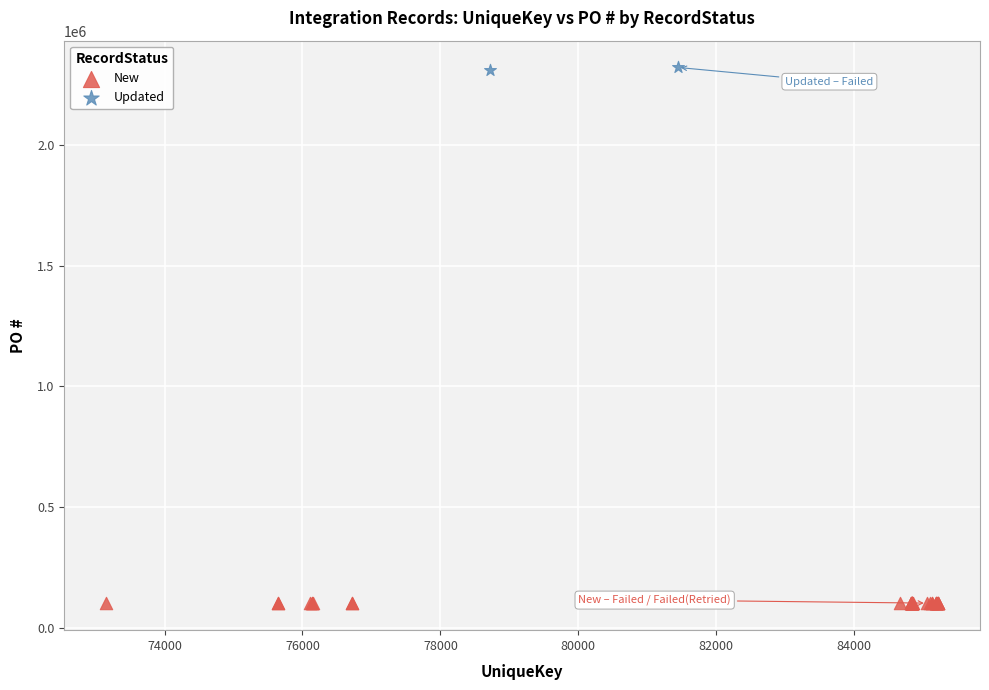

What are all the series names shown in the legend?

New, Updated